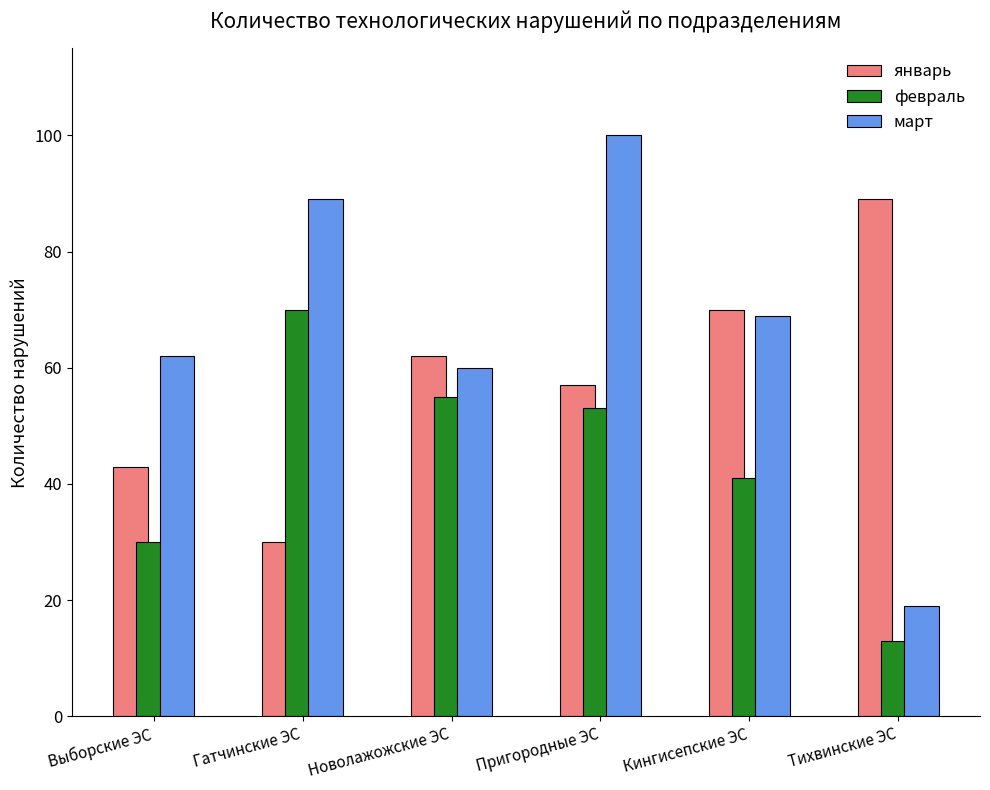

The value of март at Новолажожские ЭС is 24. True or false?

False